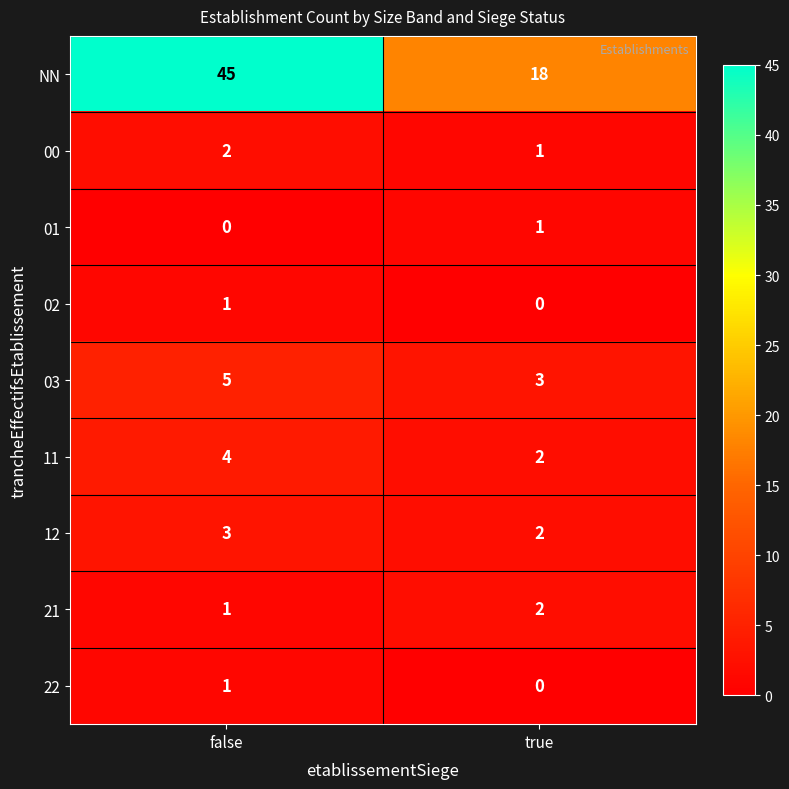

What is the average value of the 03 series?

4